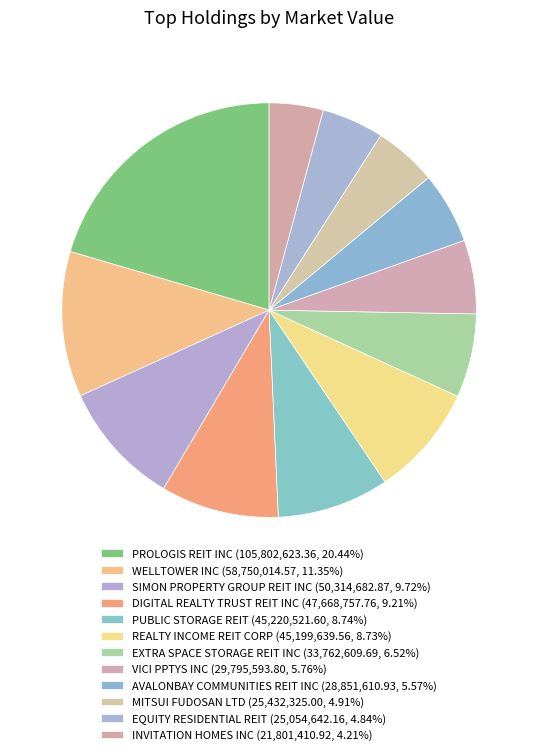

Rank the categories by value from lowest to highest.

INVITATION HOMES INC, EQUITY RESIDENTIAL REIT, MITSUI FUDOSAN LTD, AVALONBAY COMMUNITIES REIT INC, VICI PPTYS INC, EXTRA SPACE STORAGE REIT INC, REALTY INCOME REIT CORP, PUBLIC STORAGE REIT, DIGITAL REALTY TRUST REIT INC, SIMON PROPERTY GROUP REIT INC, WELLTOWER INC, PROLOGIS REIT INC